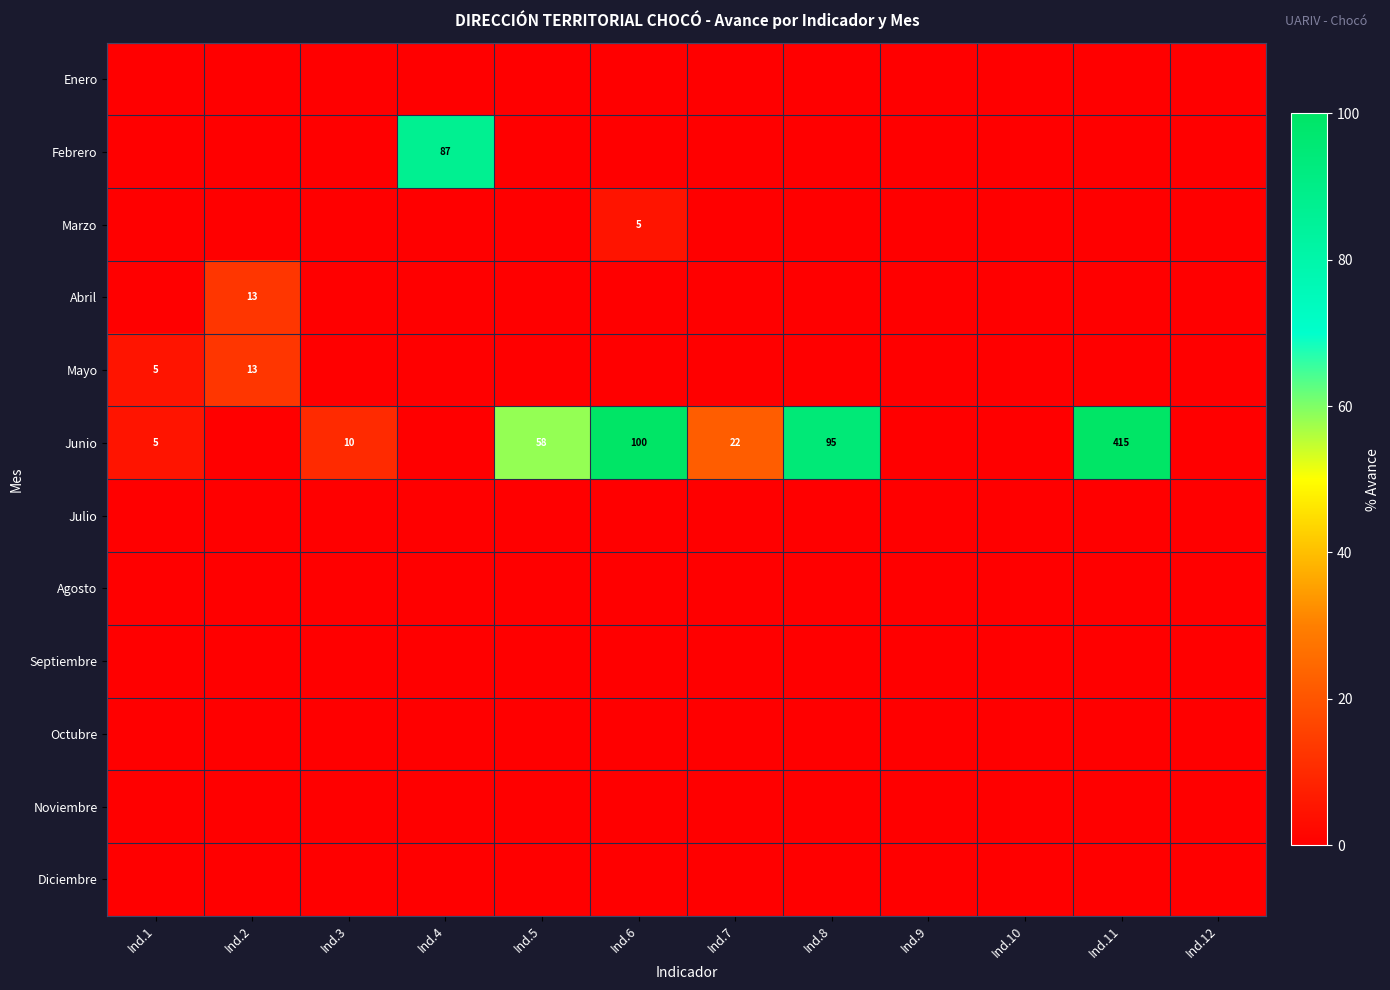

Count the number of data series in this chart.

12